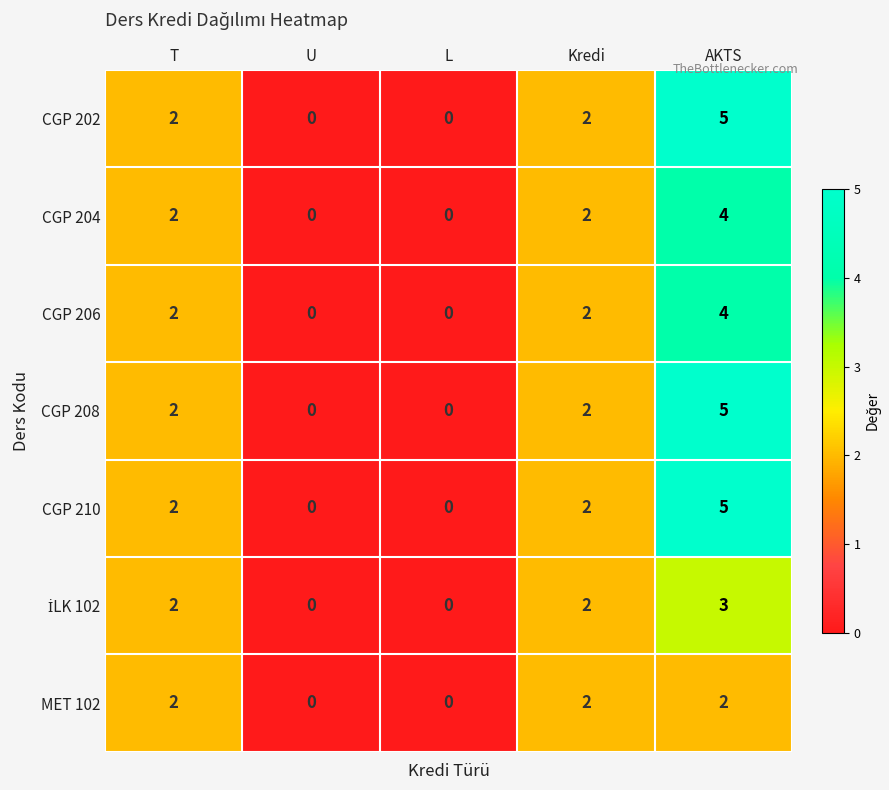

At which category does the chart reach its peak across all series?

AKTS